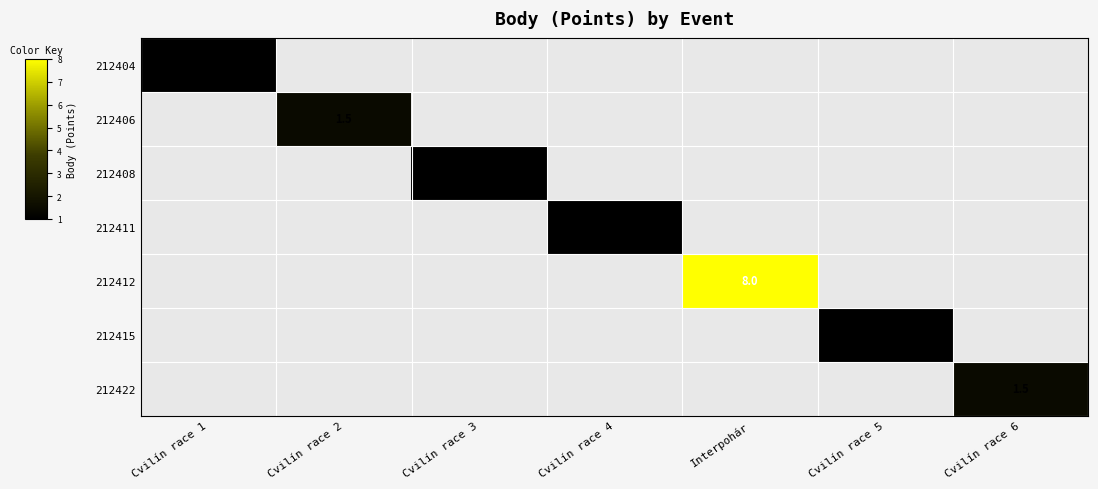

Is it true that 212408 equals 0.6 at Cvilín race 3?

False